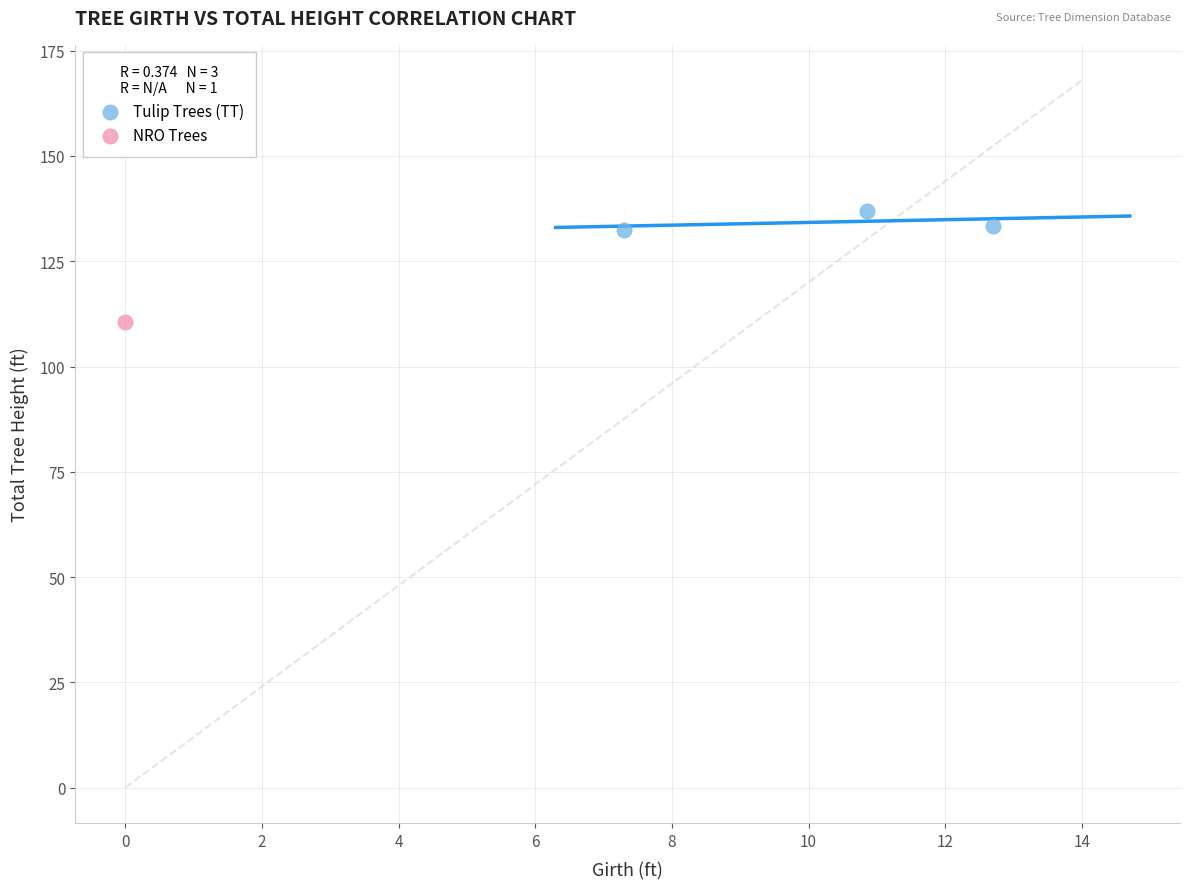

What are all the series names shown in the legend?

Tulip Trees (TT), NRO Trees